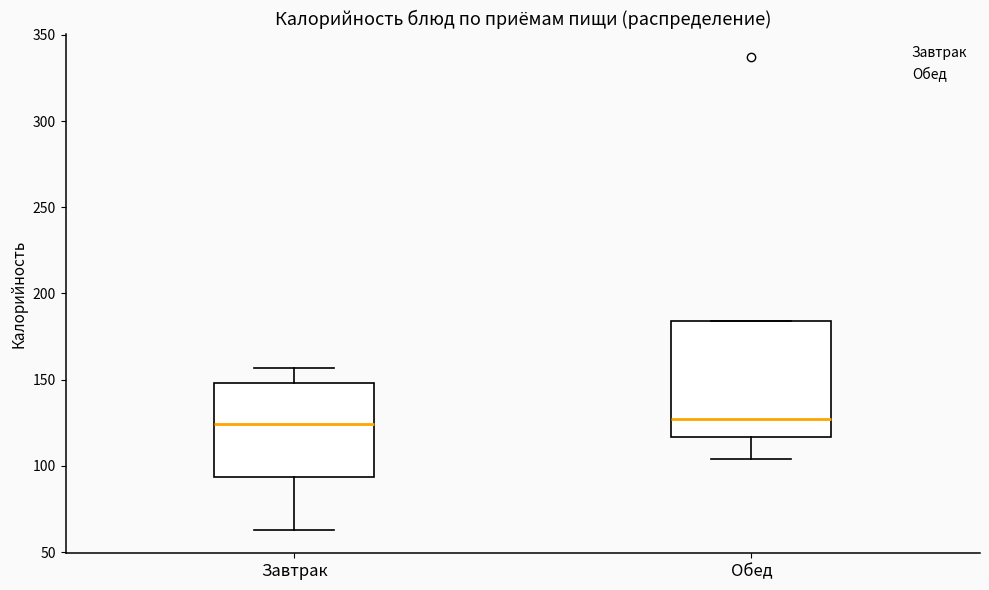

Reading left to right, transcribe this box plot: for each box, give where its median line is, the range the box spans, and where its two whiskers end, as read against the y-axis. The values are not printed on the chart, so give them approximately, as read against the axis.

Завтрак: median 125, box 95 to 150, whiskers 65 to 155
Обед: median 125, box 115 to 185, whiskers 105 to 185